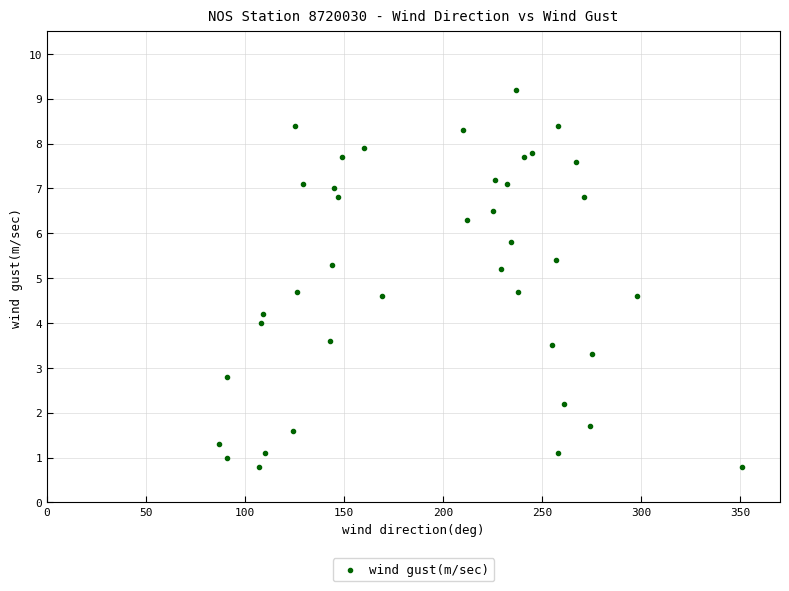

What is the range of Y values (max minus min)?

8.4